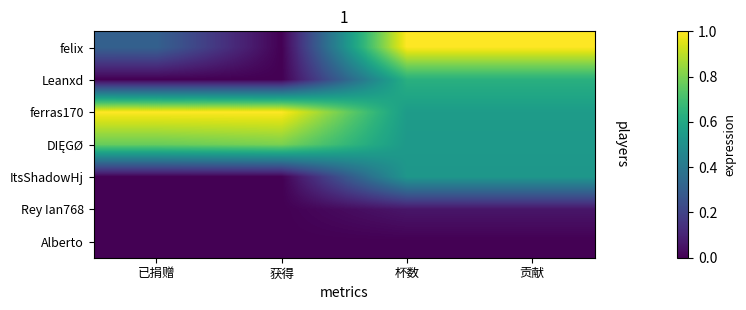

At which category is the sum across all series the highest?

贡献